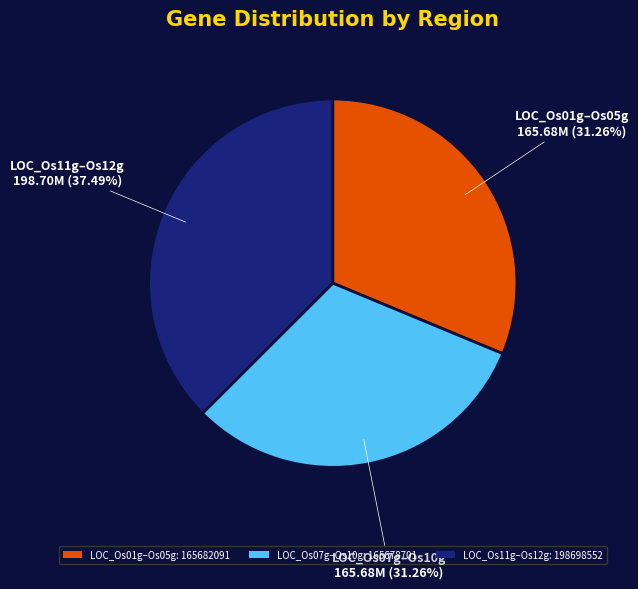

Approximately how many times larger is the value at LOC_Os07g–Os10g: 165678701 compared to LOC_Os01g–Os05g: 165682091?

1.0